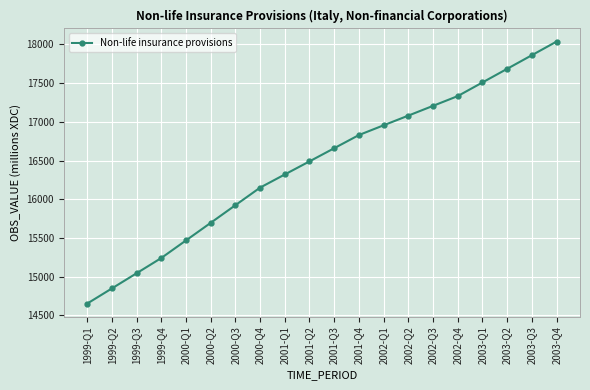

What is the sum of the values at 2000-Q1 and 2001-Q2?

31957